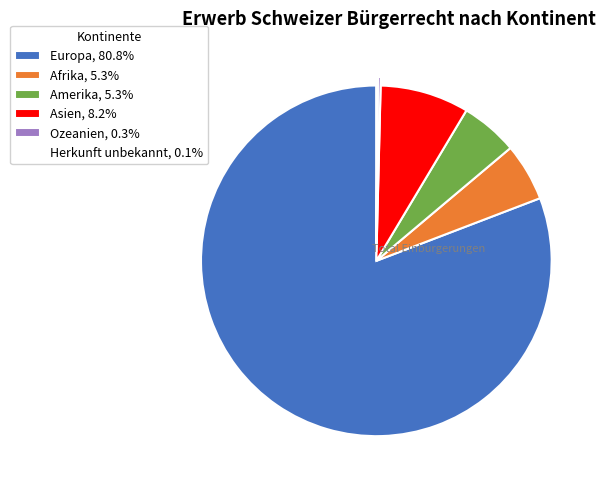

What is the ratio of the value at Europa, 80.8% to the value at Afrika, 5.3%?

15.2